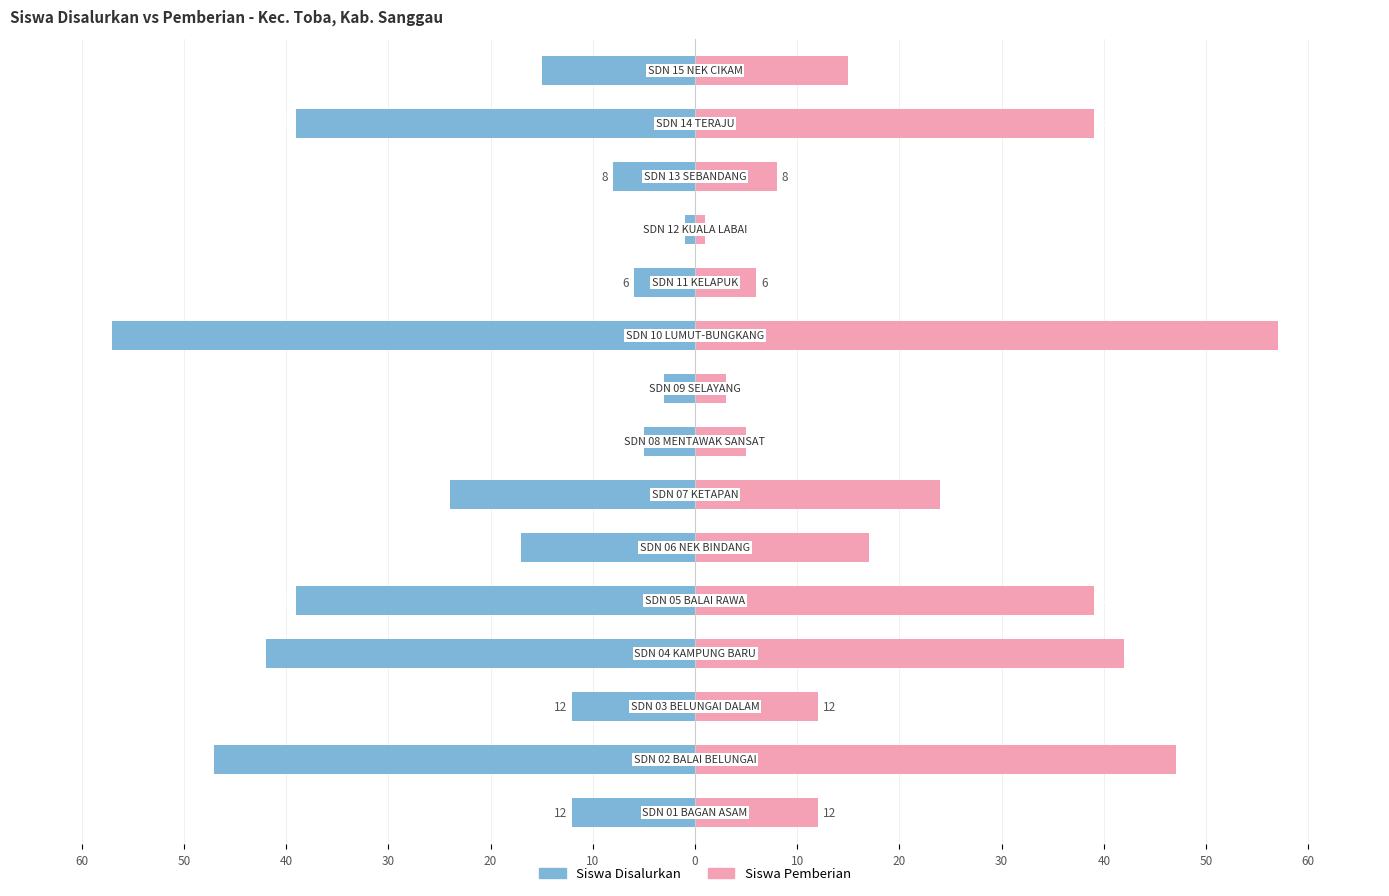

Which series has the largest range (max minus min)?

Siswa Disalurkan